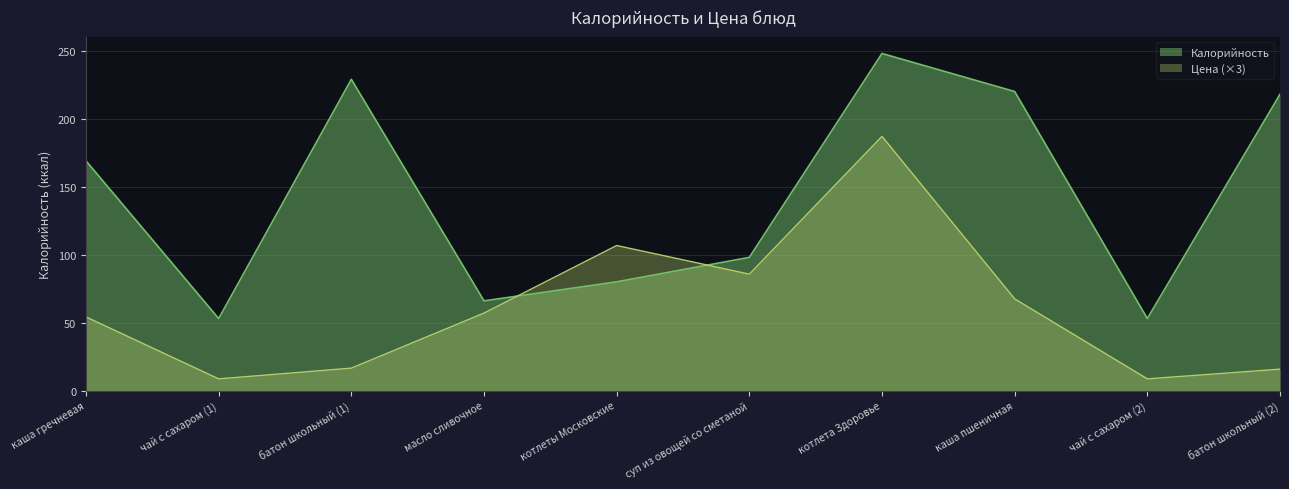

What is the difference between the second highest and minimum values in the Цена series?

98.1